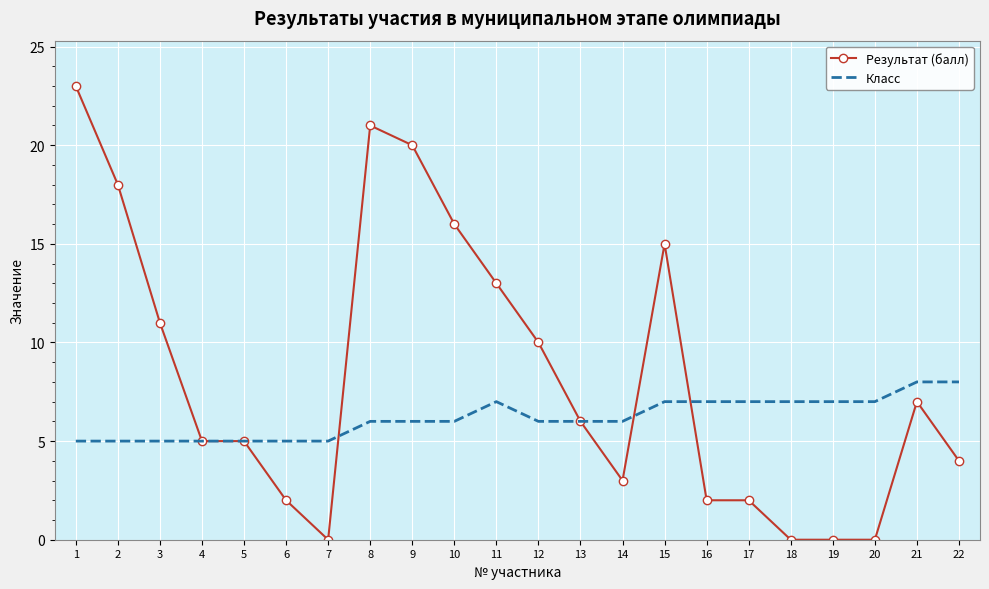

What is the lowest value of the Класс series?

5